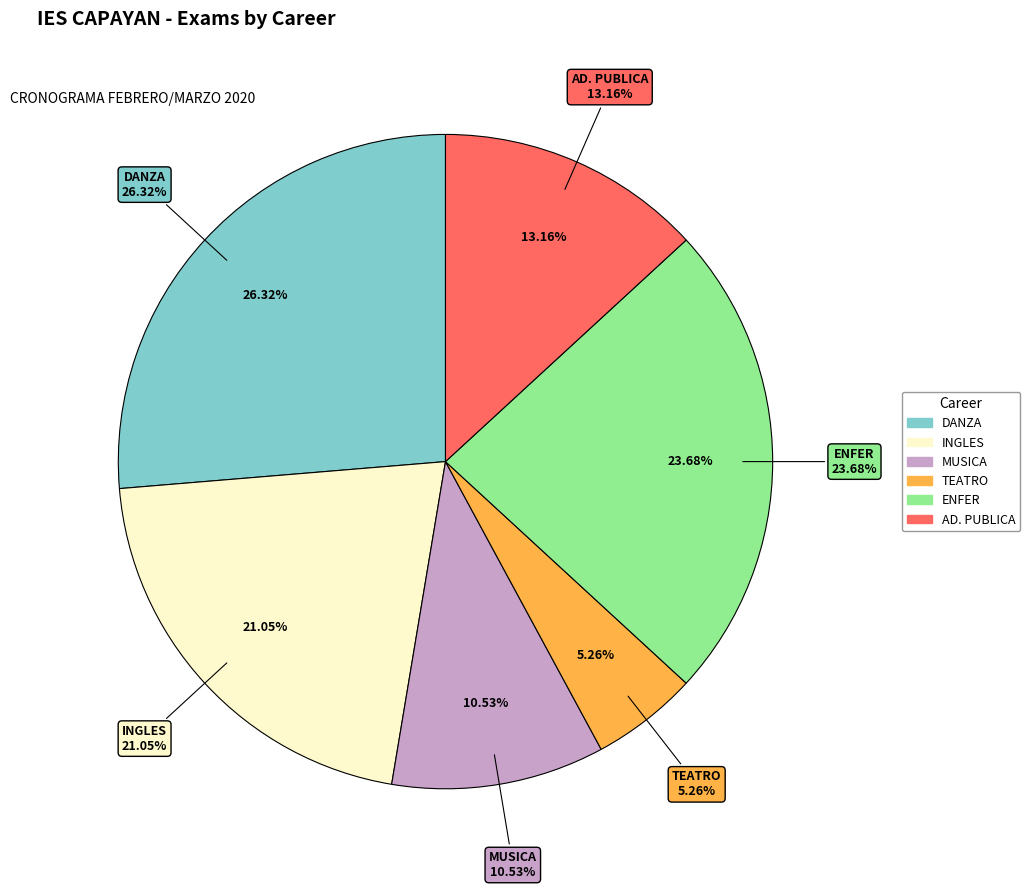

Approximately how many times larger is the value at INGLES compared to MUSICA?

2.0